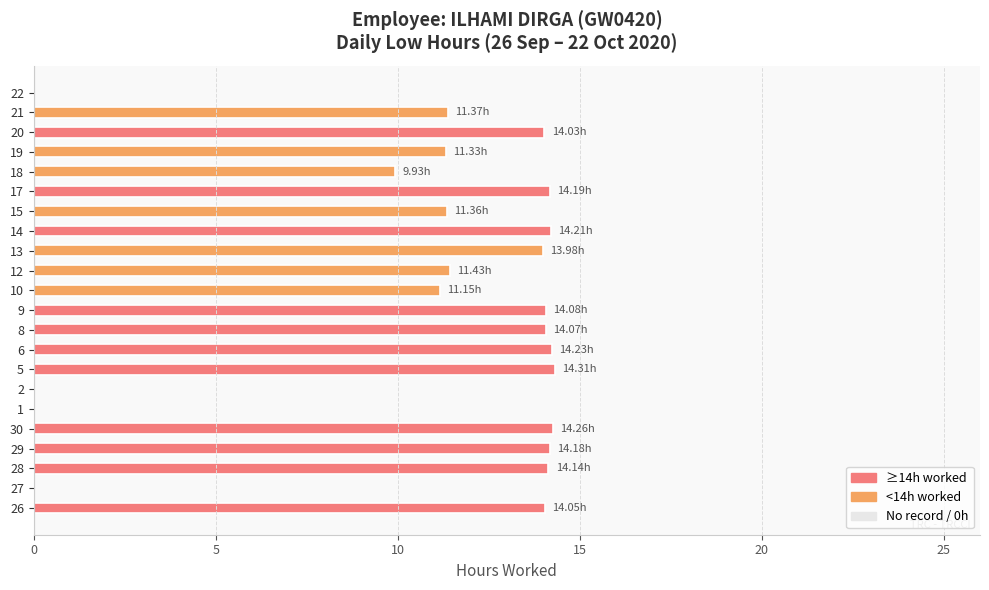

What is the sum of the values at 10 and 19?

22.5